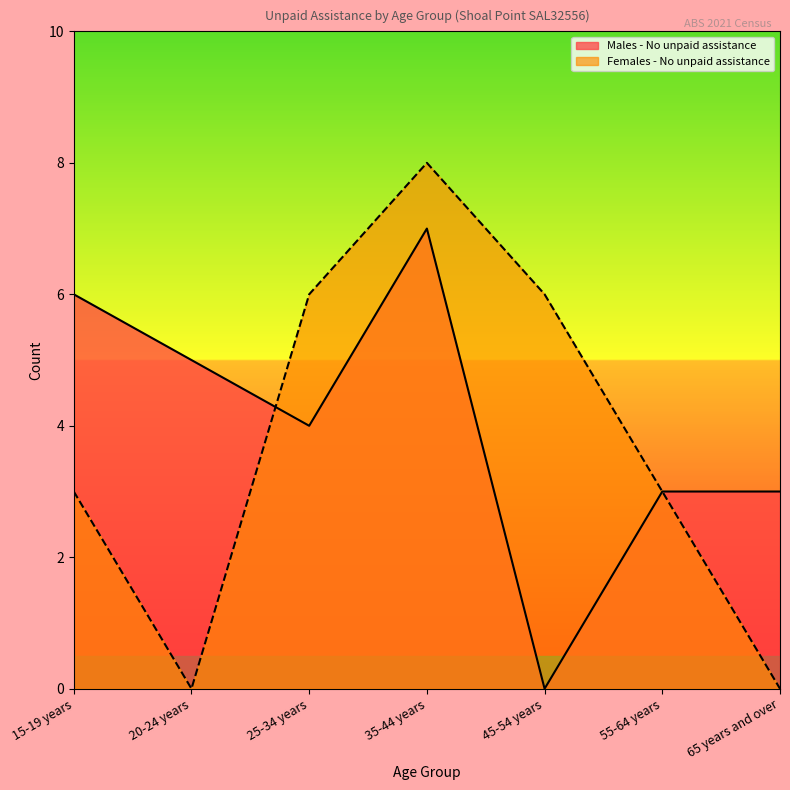

At which label does Females - No unpaid assistance reach its minimum?

20-24 years